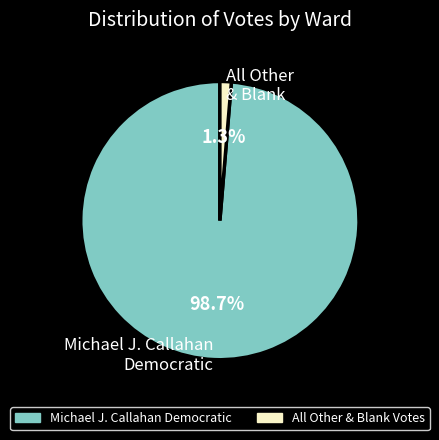

Which category has the smallest portion of the pie?

All Other & Blank